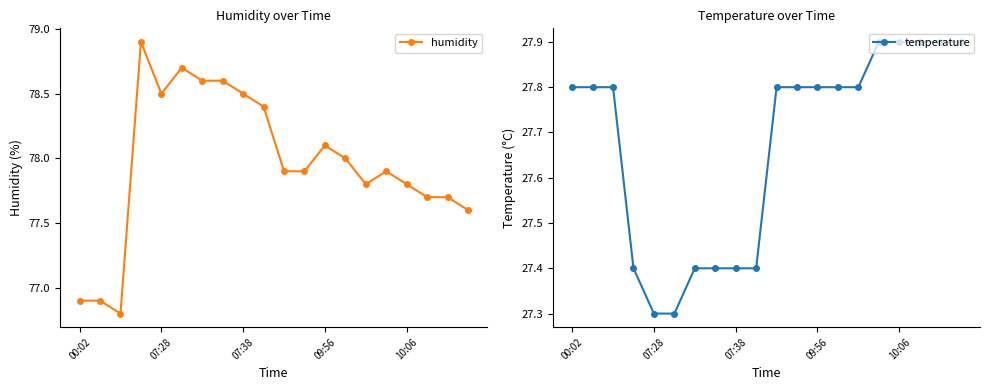

True or false: temperature and humidity intersect in this chart.

False